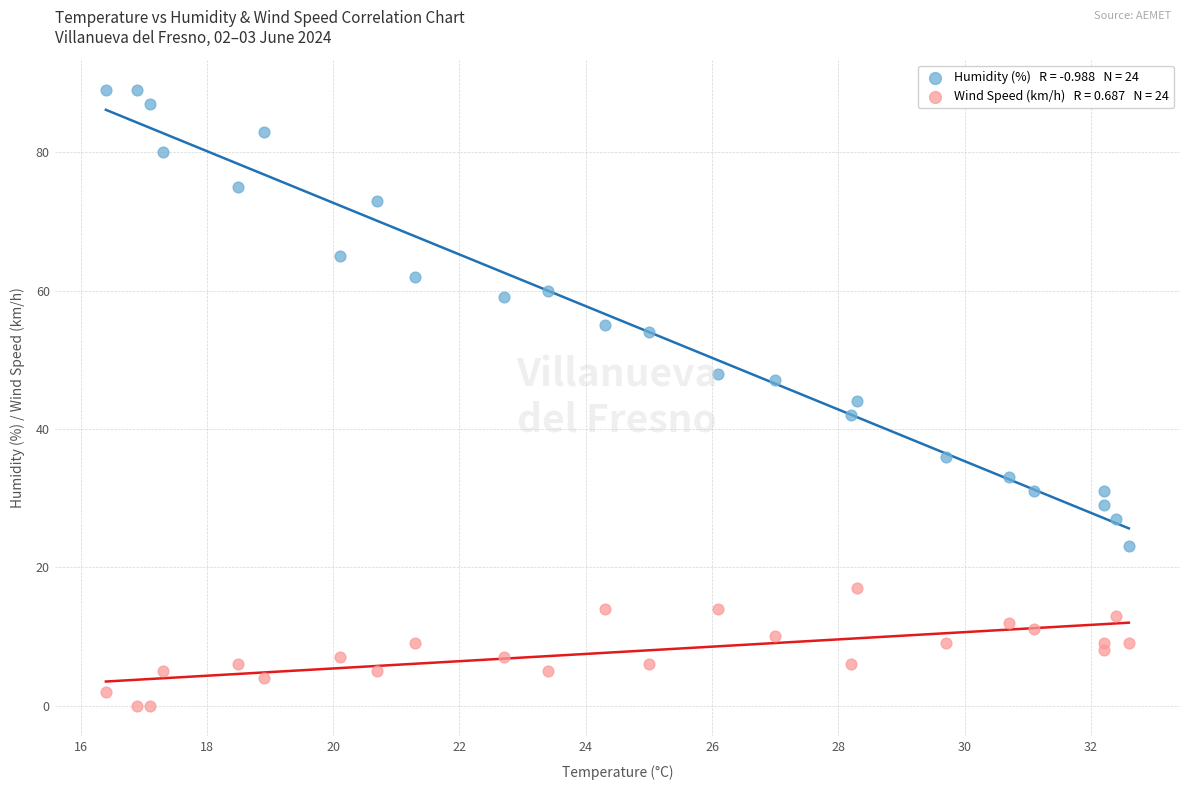

Across all data points, what is the range of Y values (max minus min)?

89